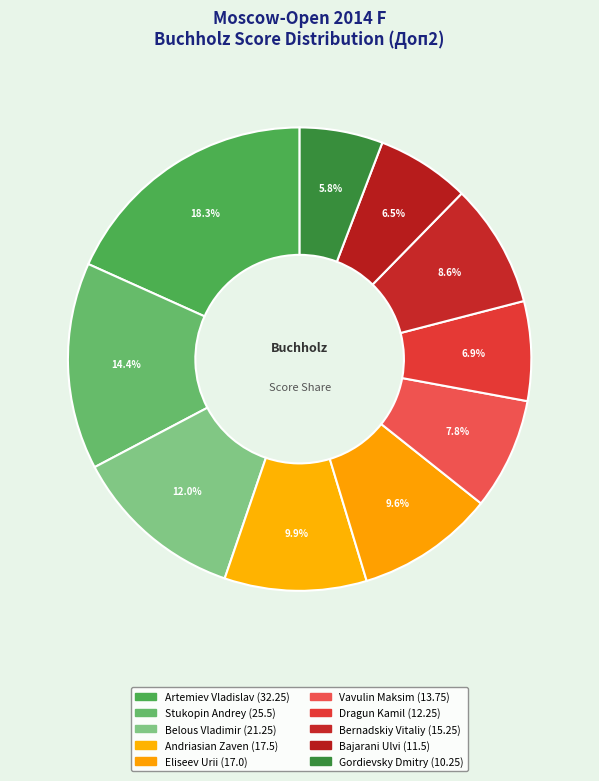

What is the change in value from Andriasian Zaven to Bajarani Ulvi?

-6.0